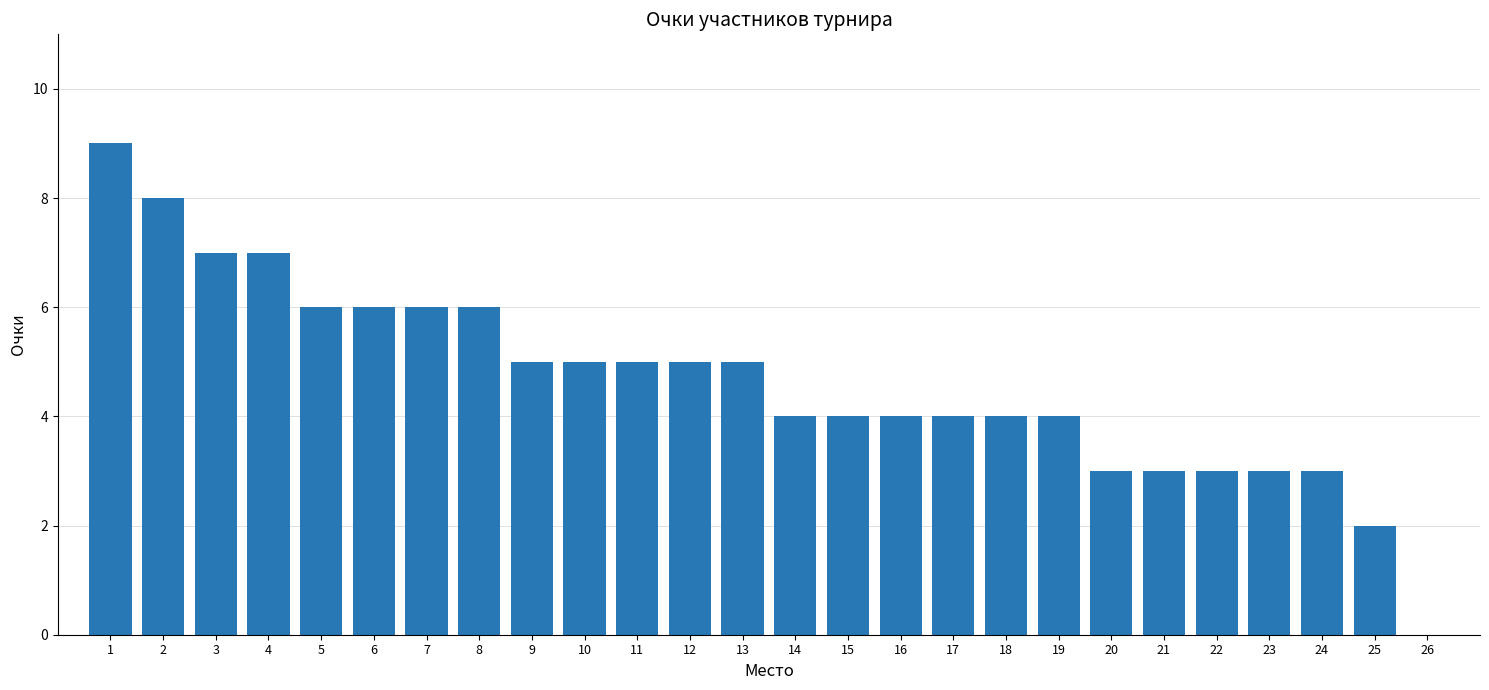

What is the approximate value at 10?

5